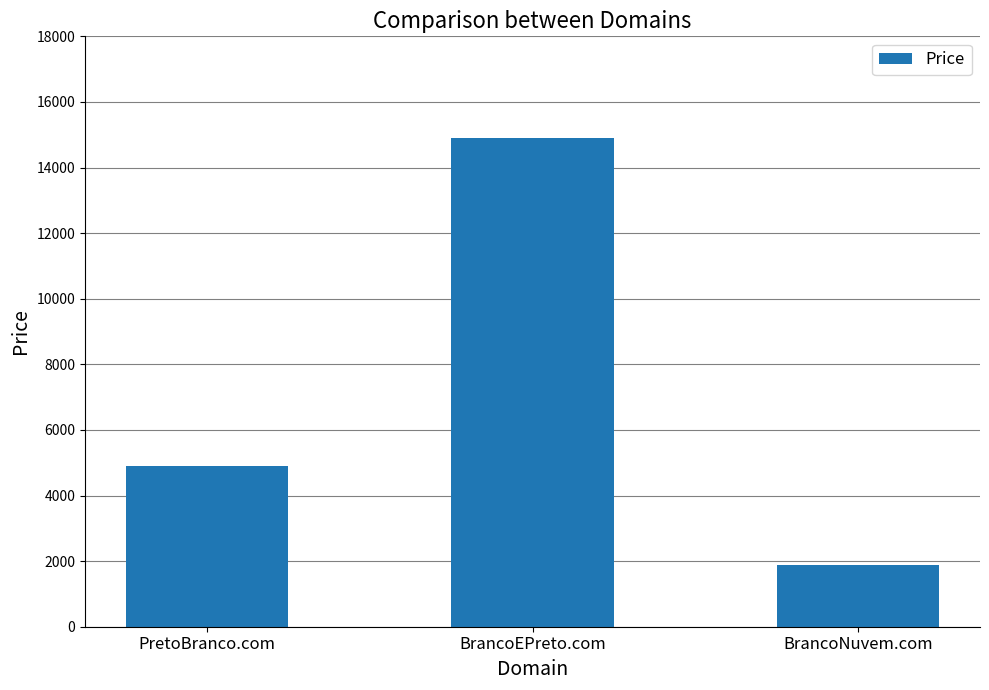

Rank the categories by value from highest to lowest.

BrancoEPreto.com, PretoBranco.com, BrancoNuvem.com